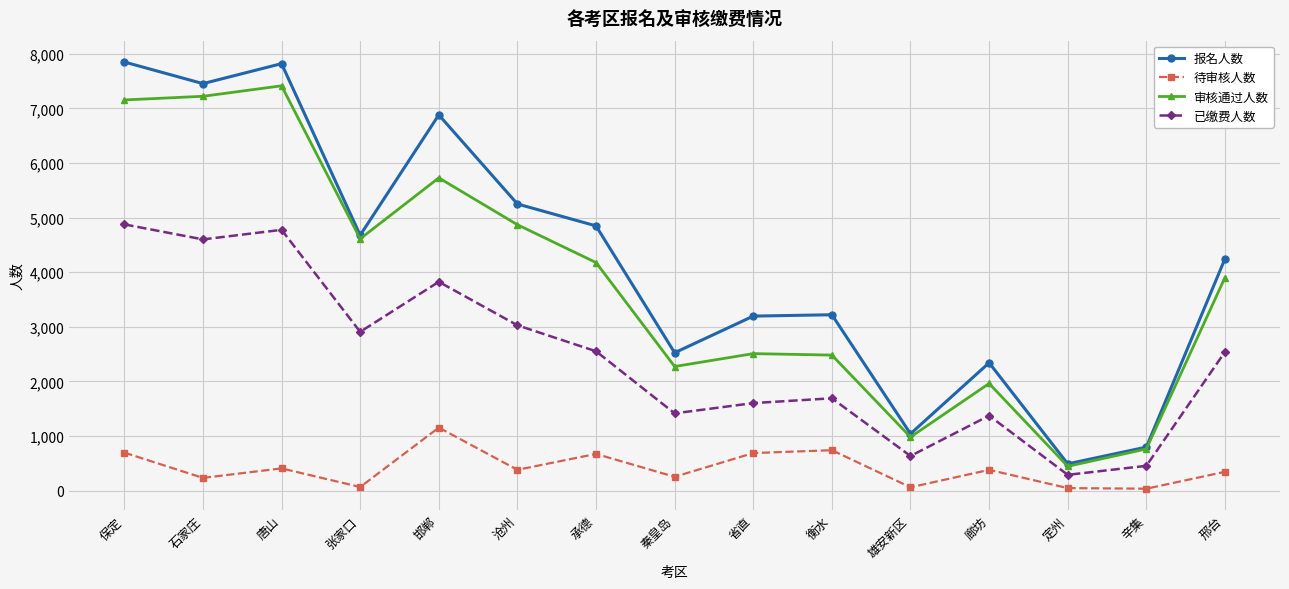

Rank the series at 承德 from highest to lowest value.

报名人数, 审核通过人数, 已缴费人数, 待审核人数